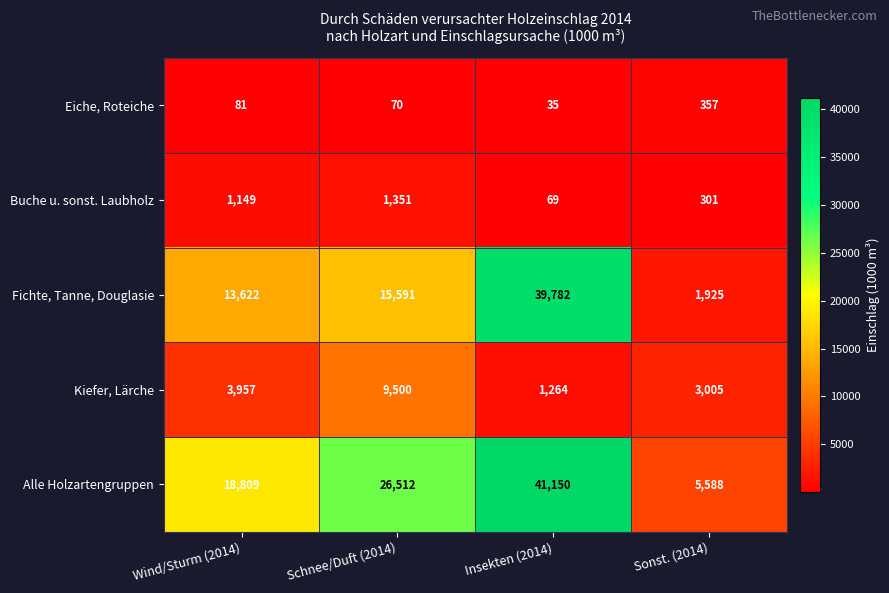

What is the total value across all series at Insekten (2014)?

82300